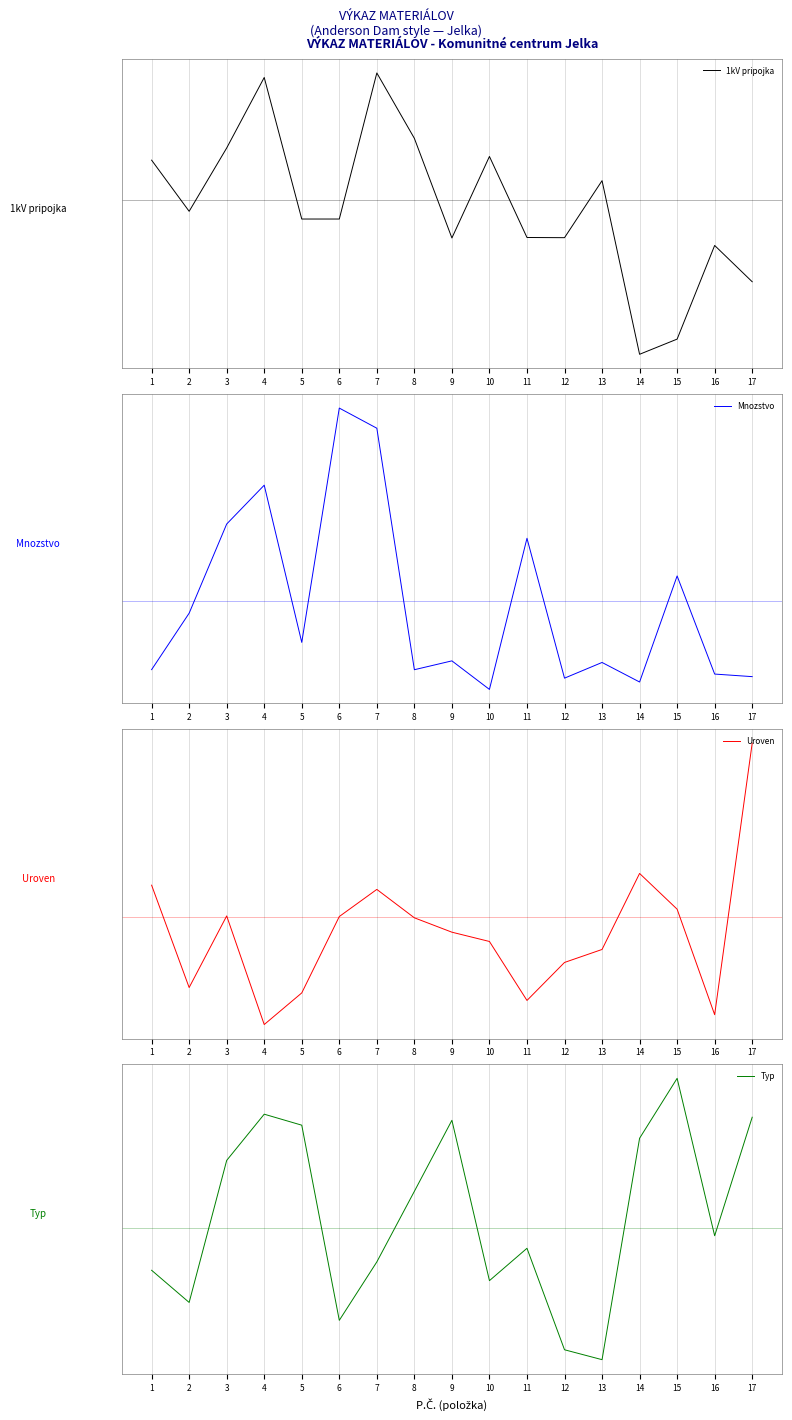

The value of 1kV pripojka at 11 is -0.1. True or false?

False